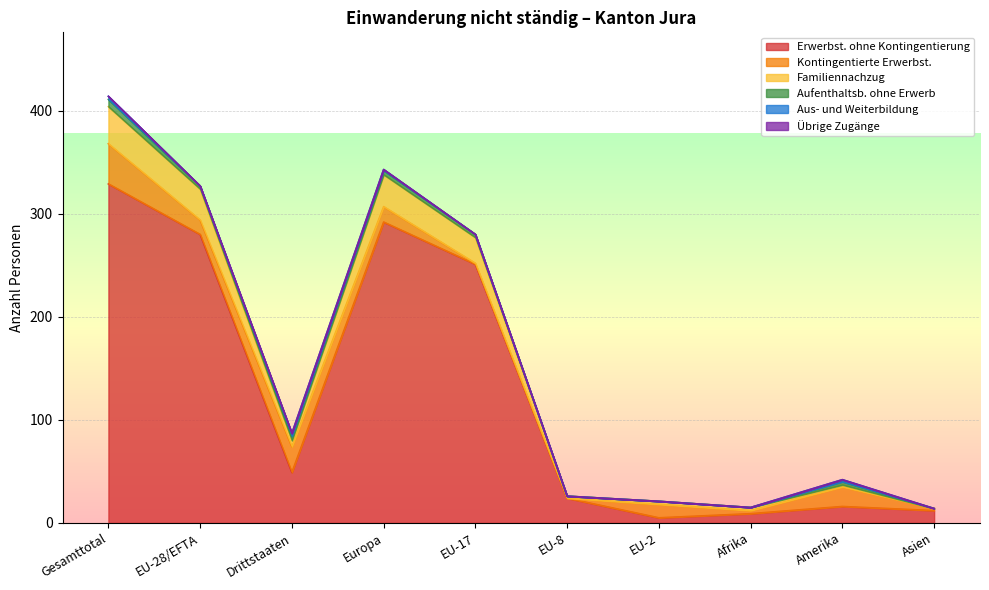

In Aufenthaltsb. ohne Erwerb, how many points are higher than both neighbors (excluding endpoints)?

1